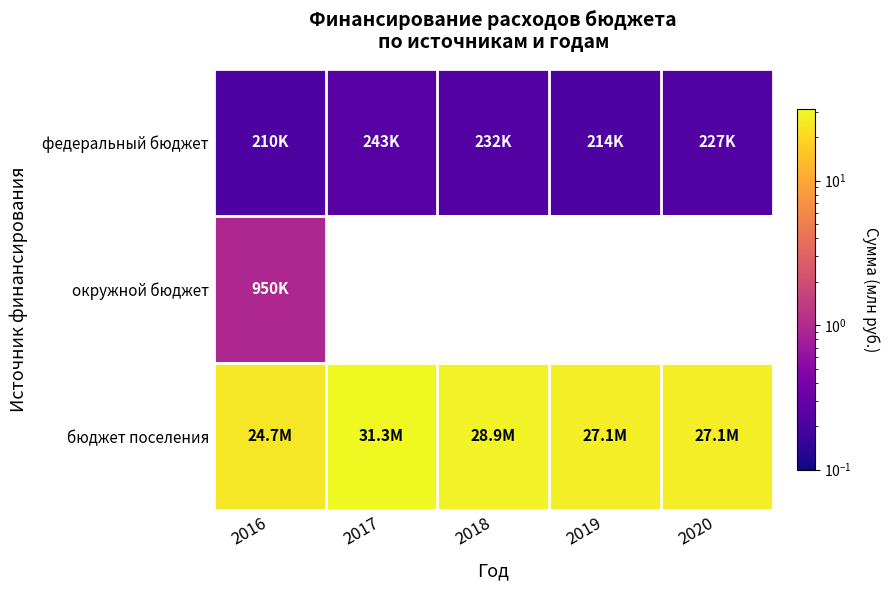

Rank the series by their average value, from lowest to highest.

федеральный бюджет, окружной бюджет, бюджет поселения